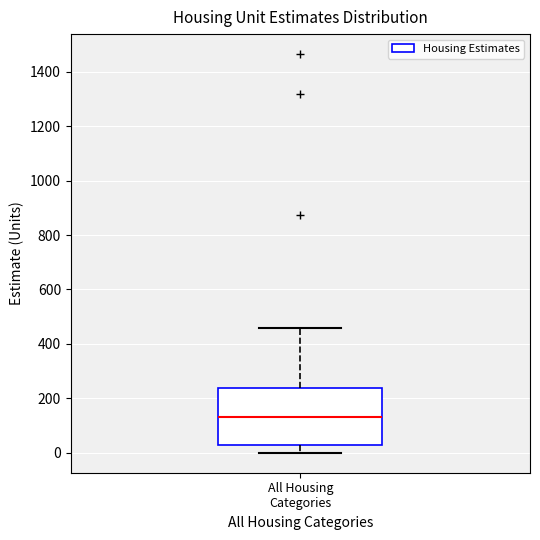

Where does the median line of the box for All Housing Categories sit on the y-axis? The values are not printed on the chart, so give them approximately, as read against the axis.

140